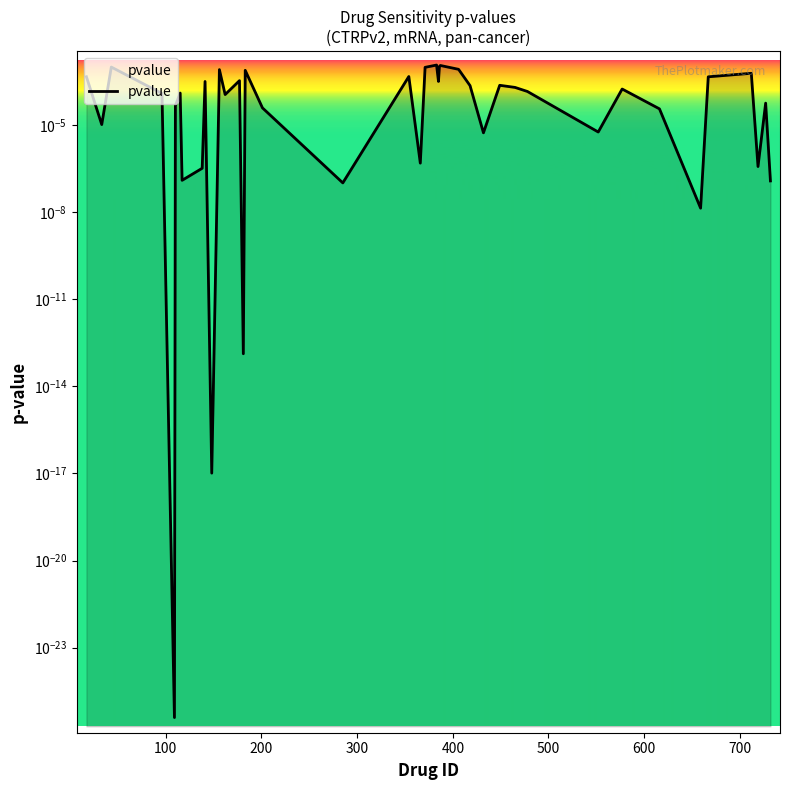

Does the chart display data point markers on the line(s)?

No